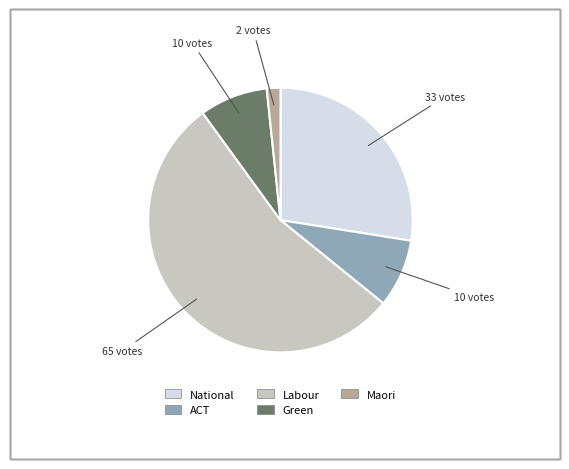

True or false: Green accounts for 8% of the total.

True